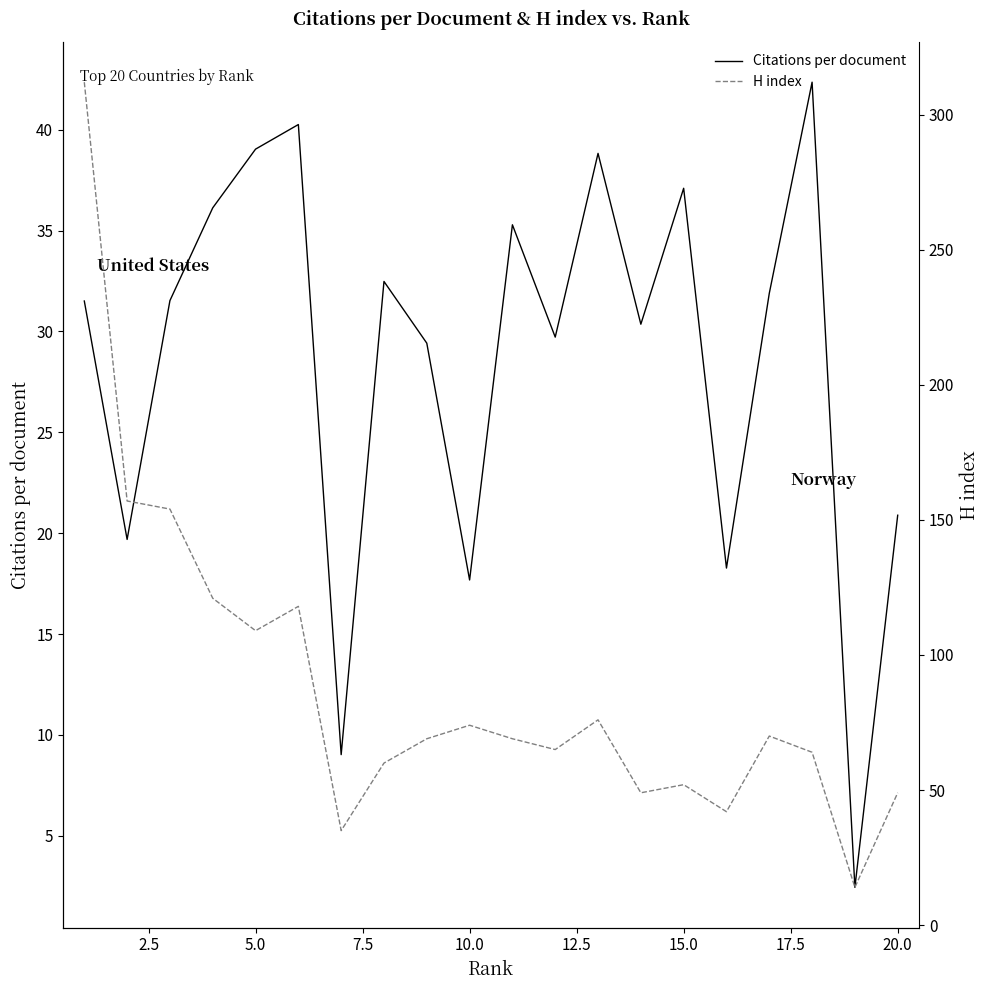

What is the highest value of the Citations per document series?

42.4